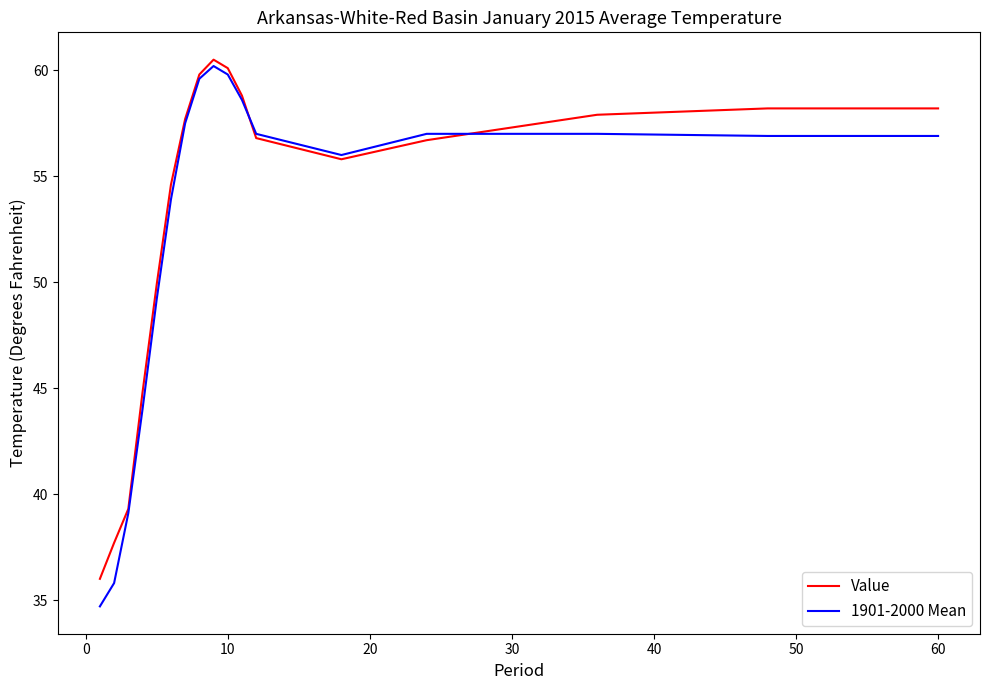

Which series has the widest spread of values?

1901-2000 Mean